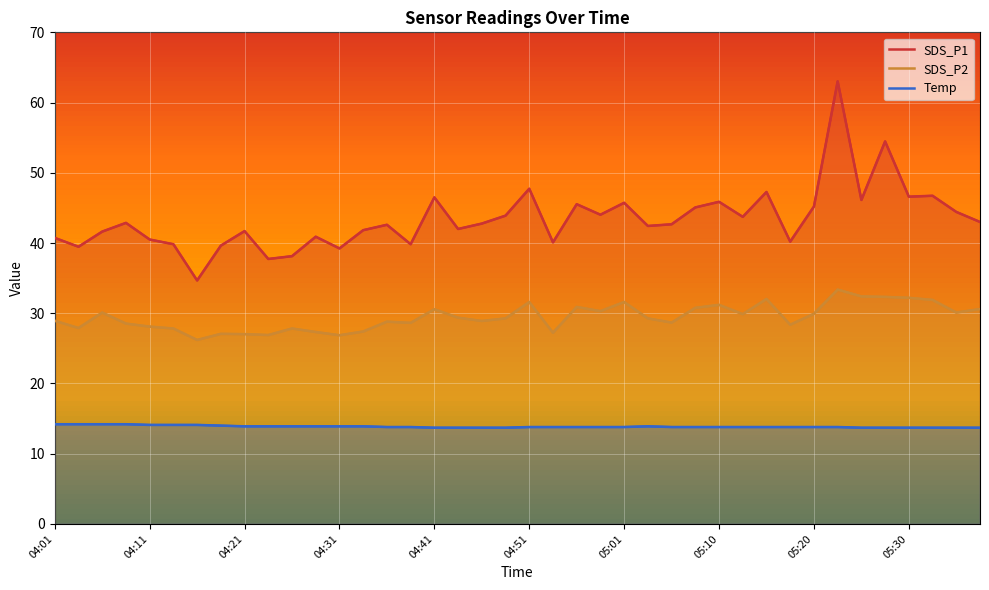

What is the label of the 23rd point from the right?

04:43